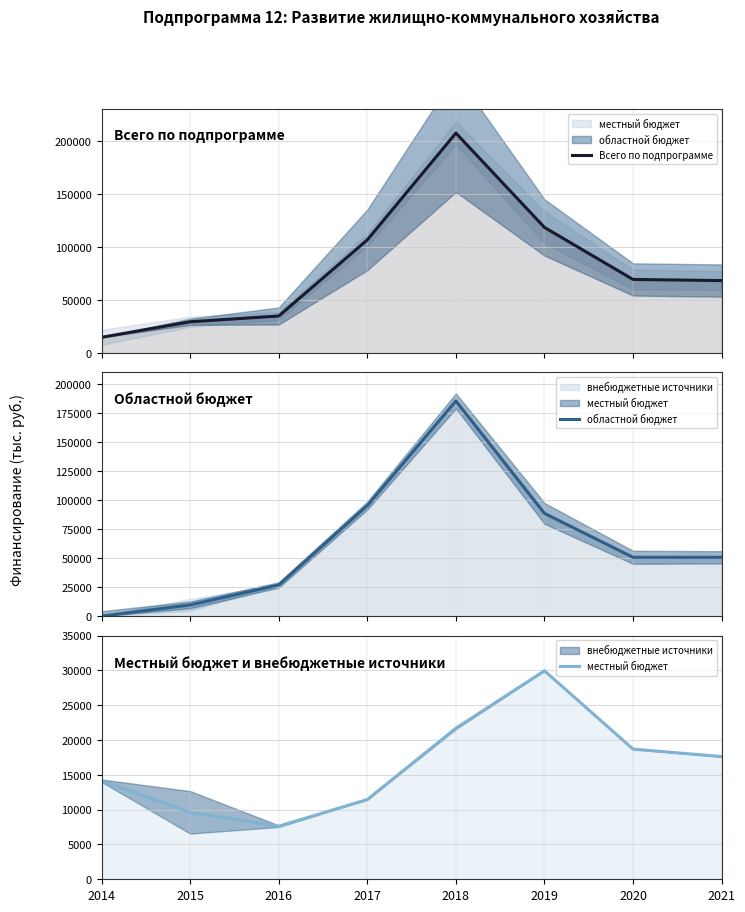

What is the sum of all местный бюджет values?

130818.7